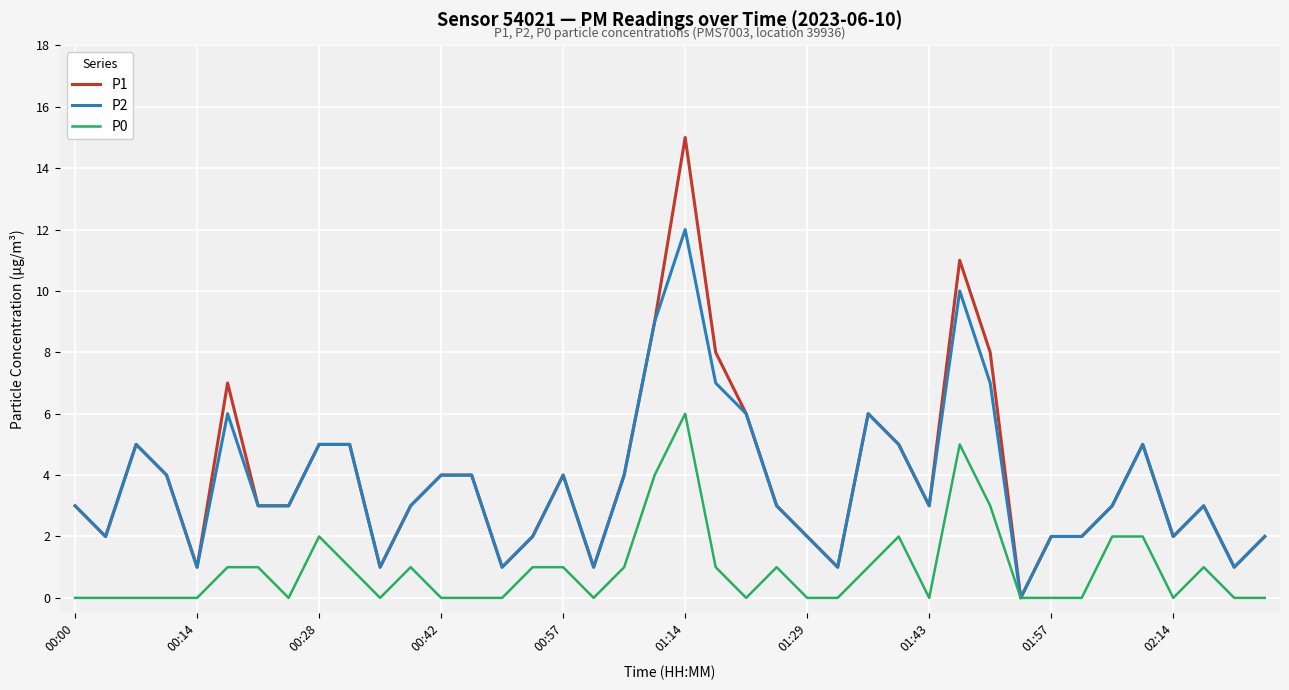

What is the maximum value shown in the chart?

15